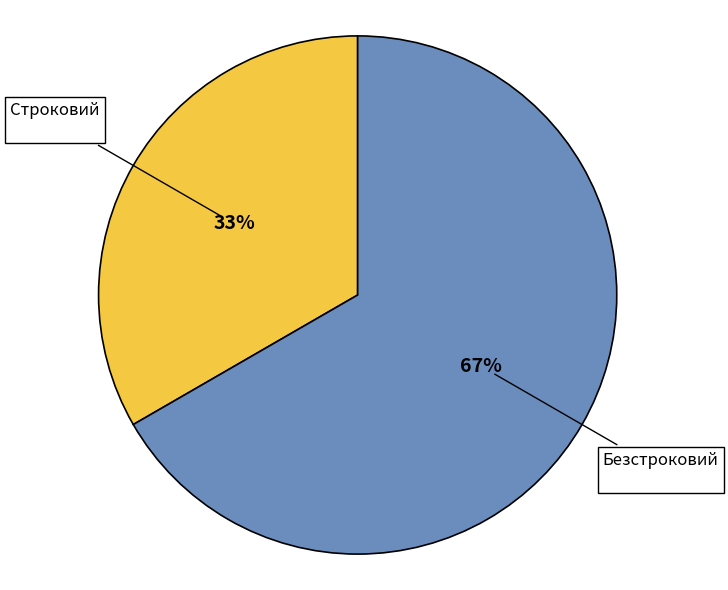

The Строковий slice represents 33% of the pie. True or false?

True